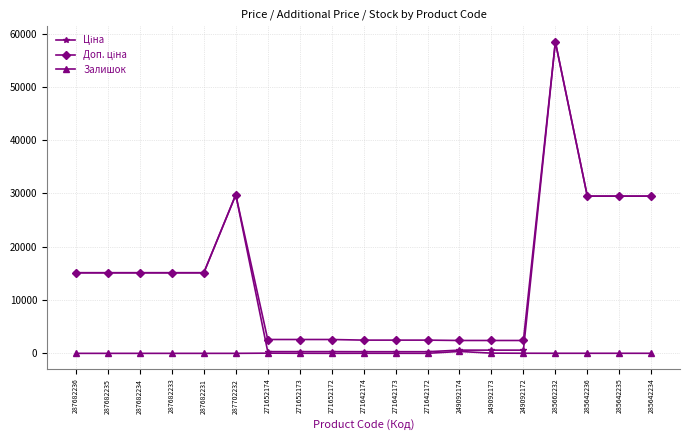

What is the label of the 11th point from the left?

271642173